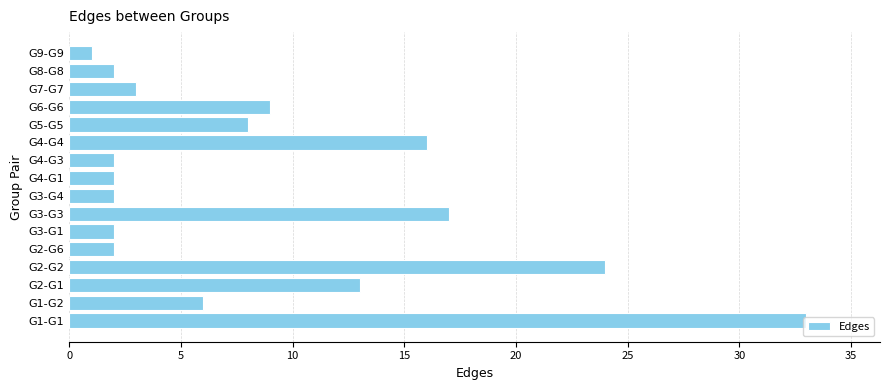

How many distinct data groups are displayed?

1